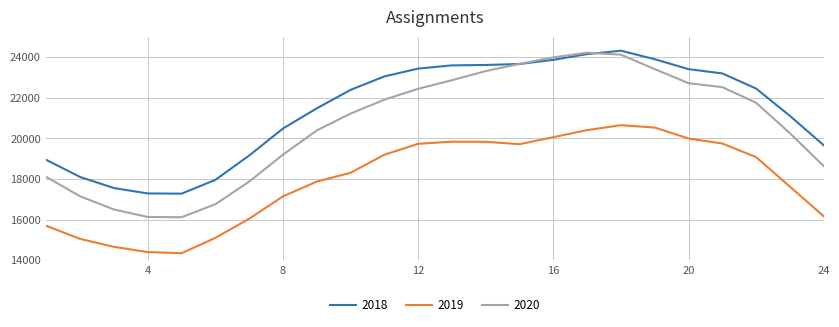

What is the maximum value shown in the chart?

24314